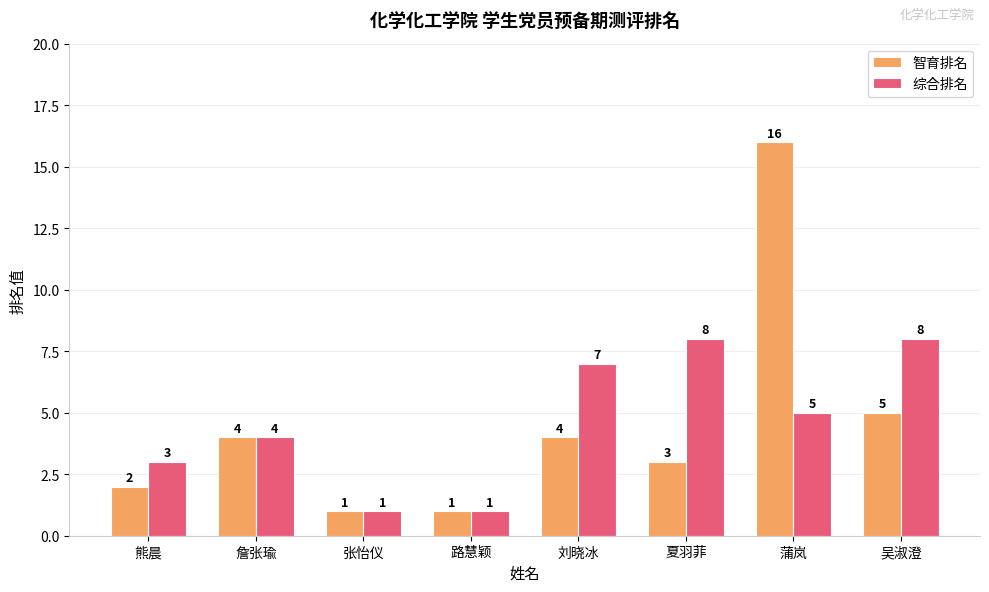

What is the total value across all series at 夏羽菲?

11